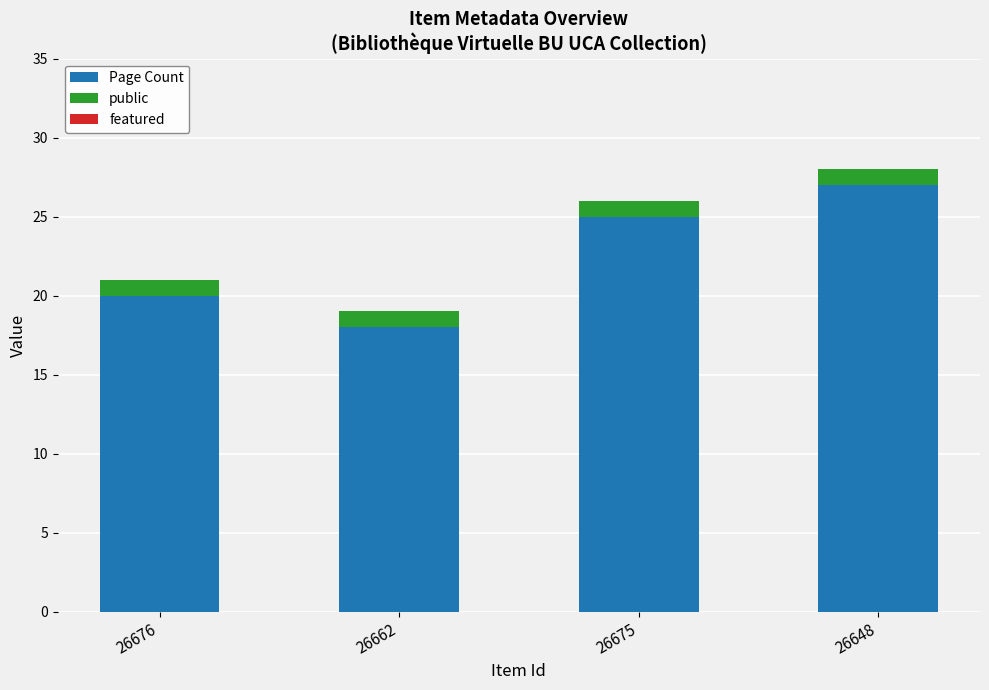

Where is Page Count nearest to the value 22?

26676